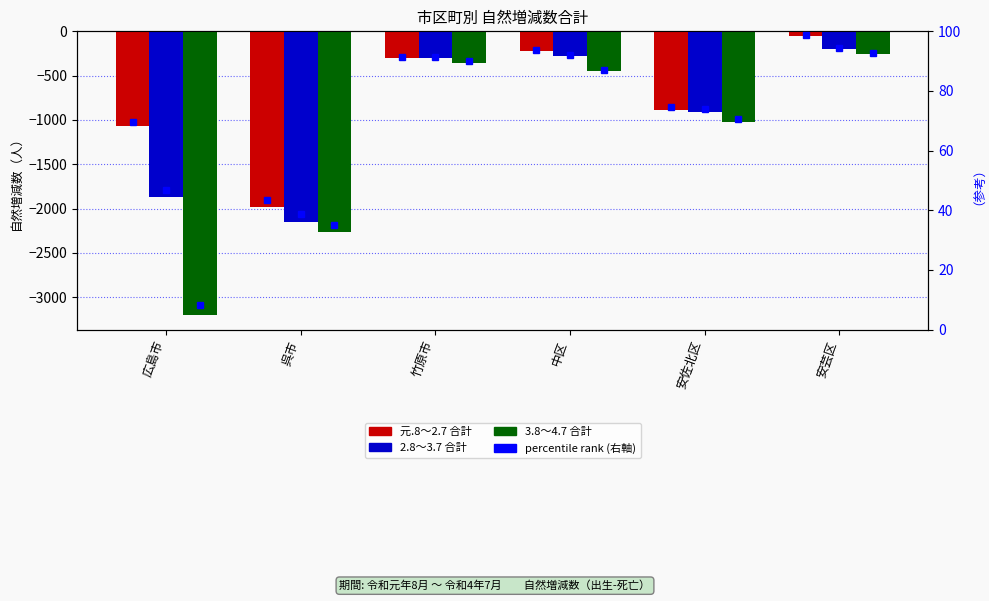

What is the average value of the 3.8～4.7 series?

-1259.7